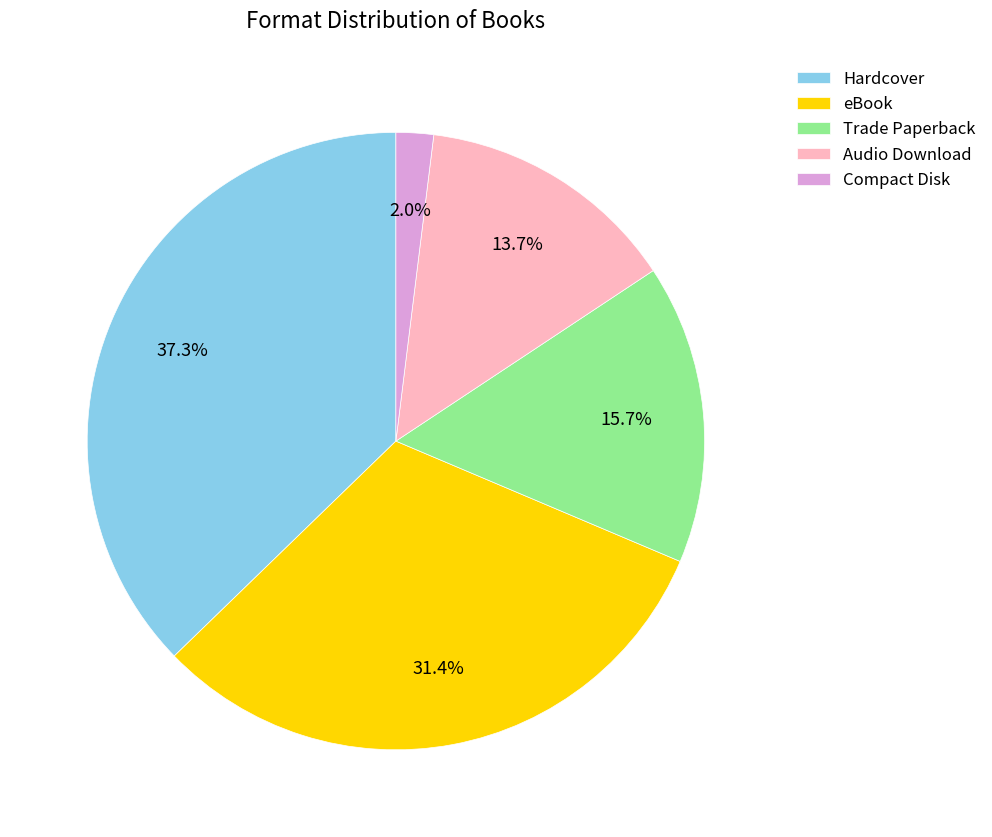

To the nearest percent, what portion does Hardcover represent?

37%